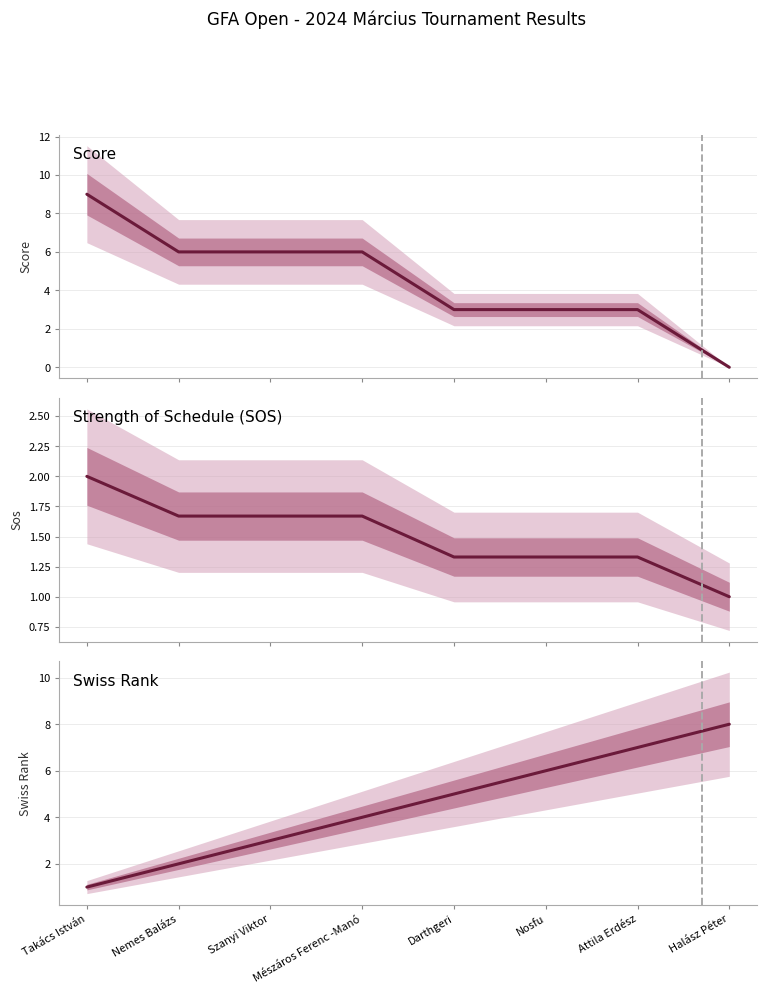

Reading left to right, list all the values displayed in this chart.

score: 9.0	6.0	6.0	6.0	3.0	3.0	3.0	0.0
sos: 2.0	1.7	1.7	1.7	1.3	1.3	1.3	1.0
swiss_rank: 1.0	2.0	3.0	4.0	5.0	6.0	7.0	8.0